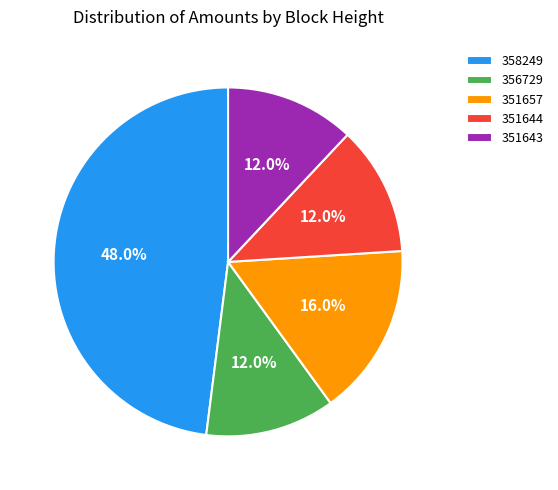

Which category has the biggest portion of the pie?

358249